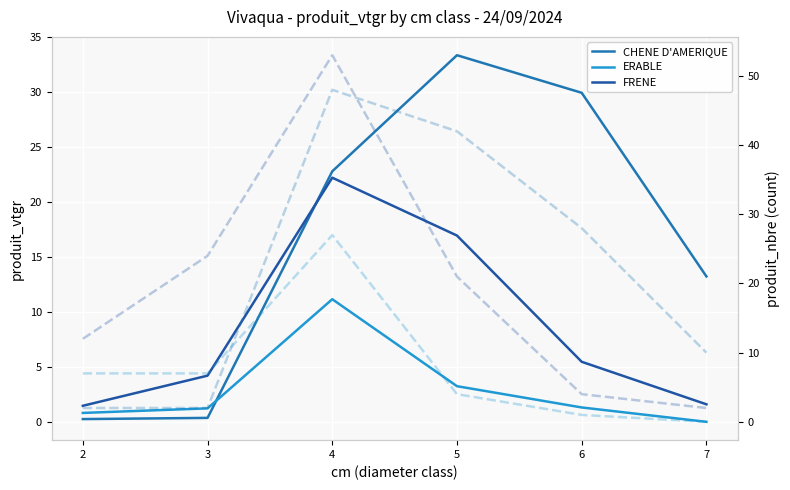

Read the CHENE D'AMERIQUE value at 7.

13.2